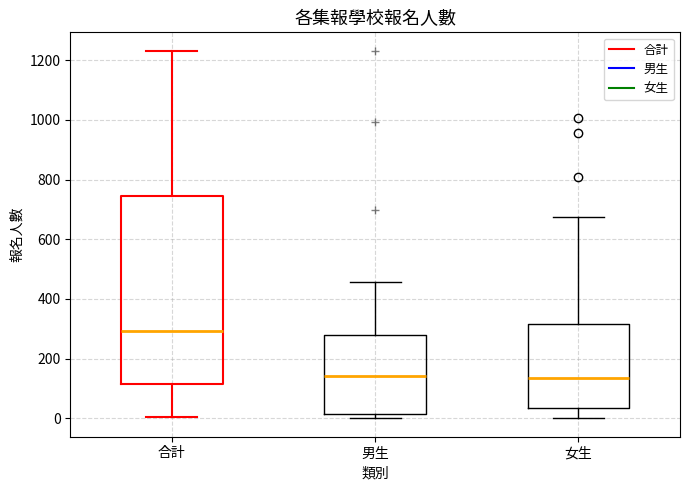

Comparing the boxes themselves (not the whiskers), which one is the tallest?

合計